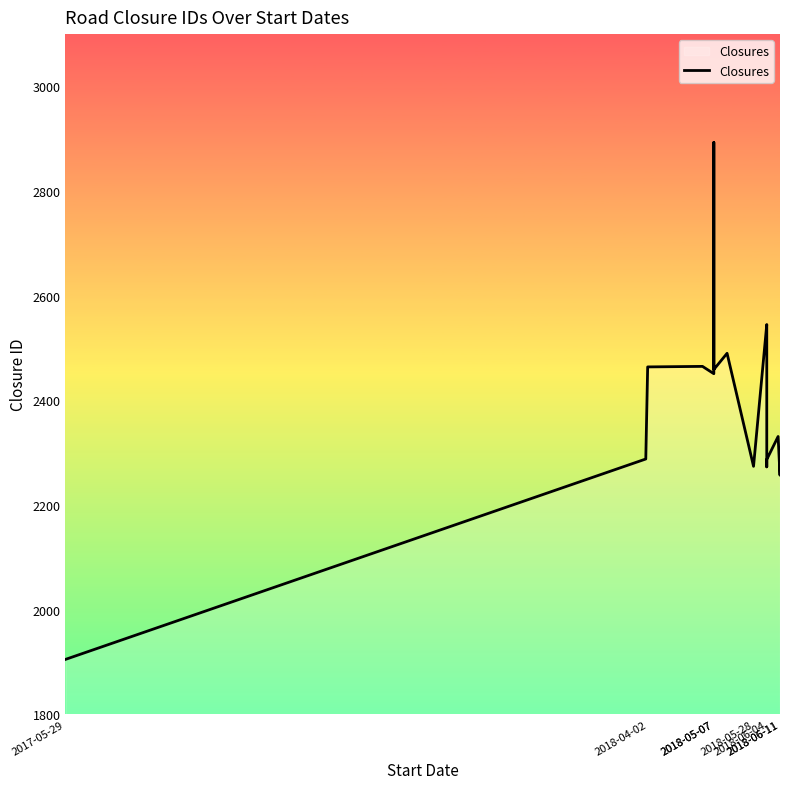

The chart shows a value of 4008 at 2018-06-11. True or false?

False